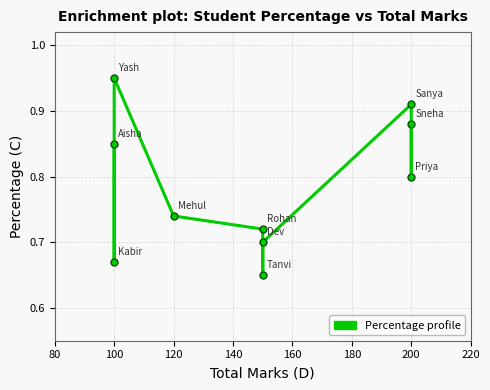

What position from the left is 160?

5